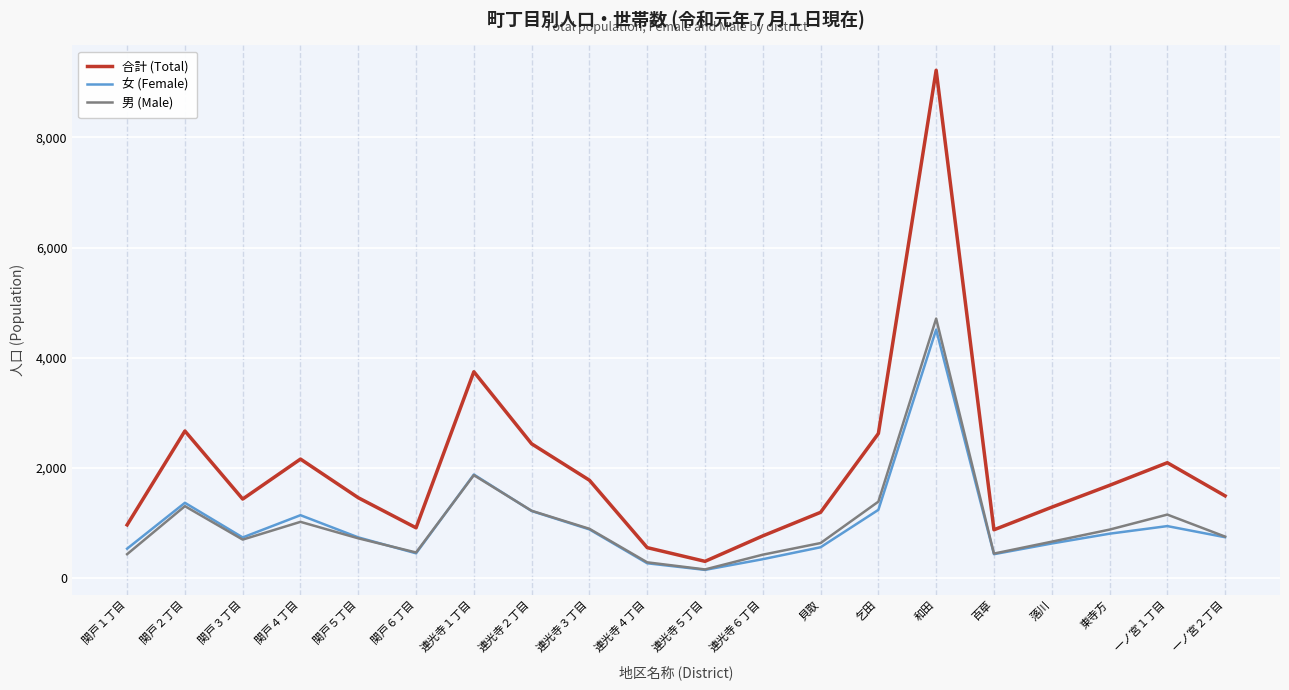

What position from the right is 連光寺４丁目?

11